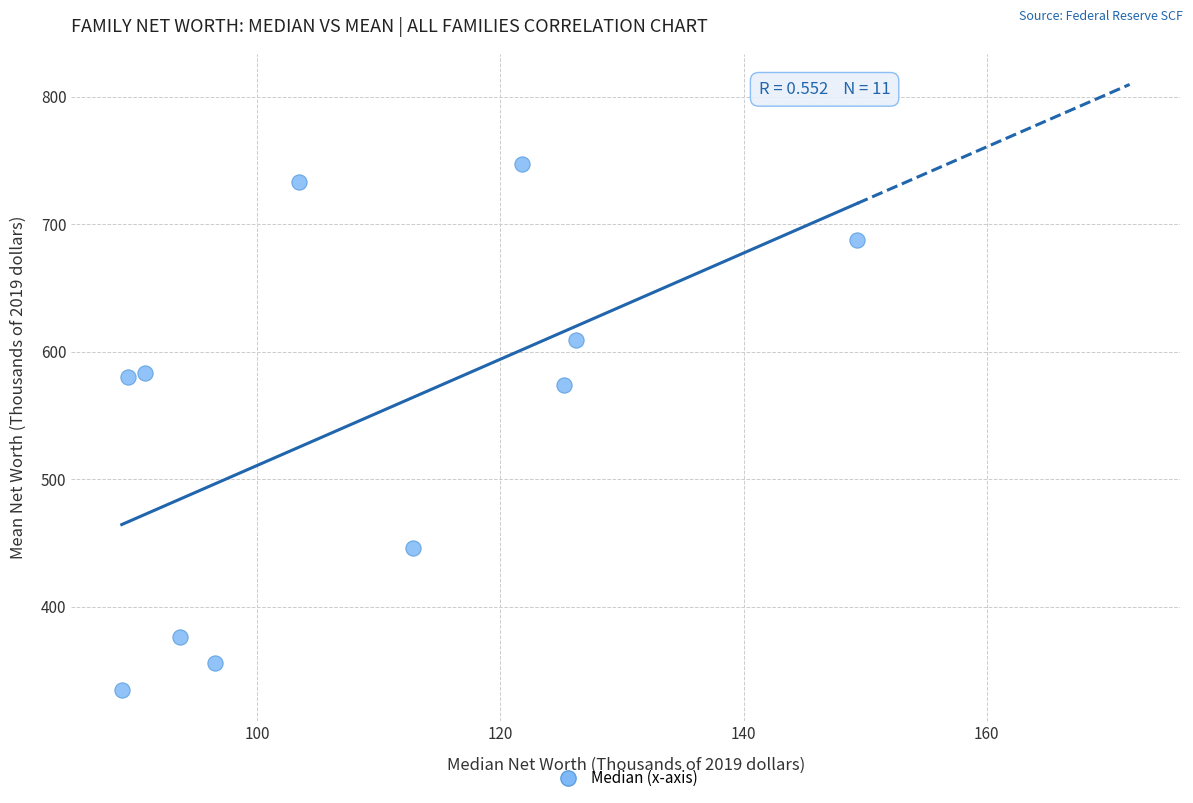

What is the average Y value?

547.9